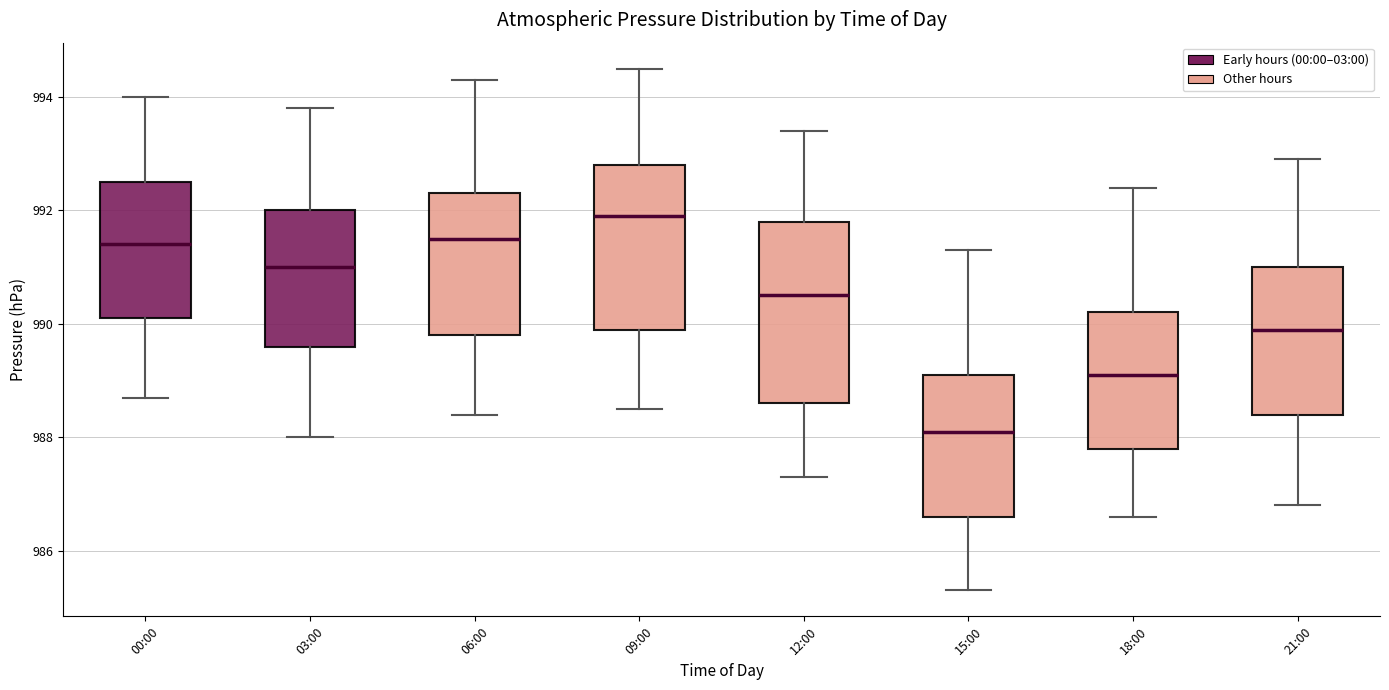

Which box's median line is the highest?

09:00